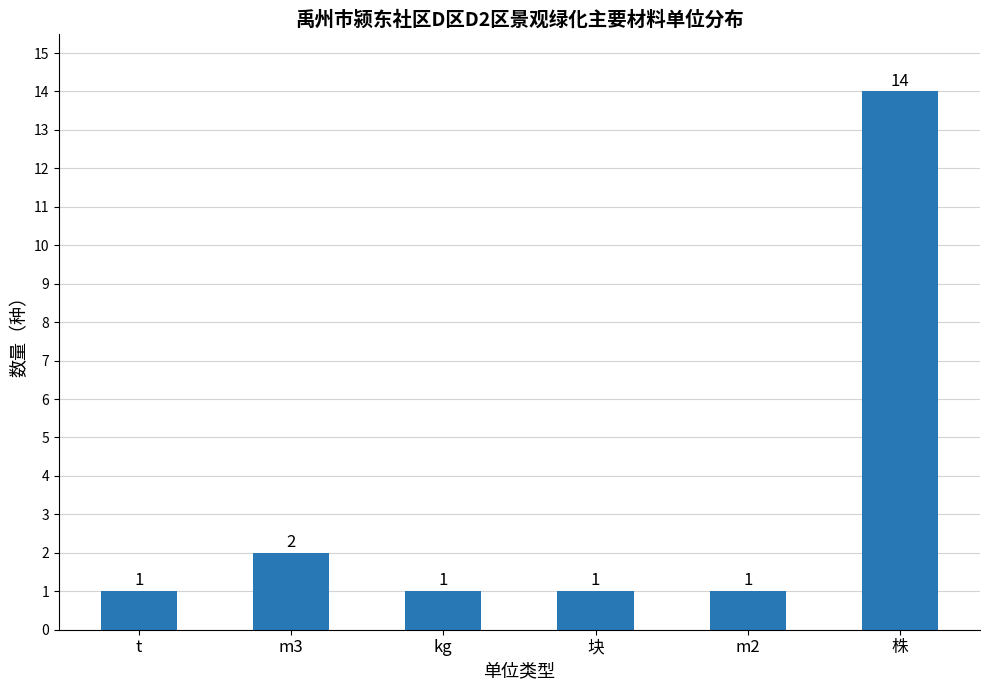

Does the chart contain stacked bars?

No